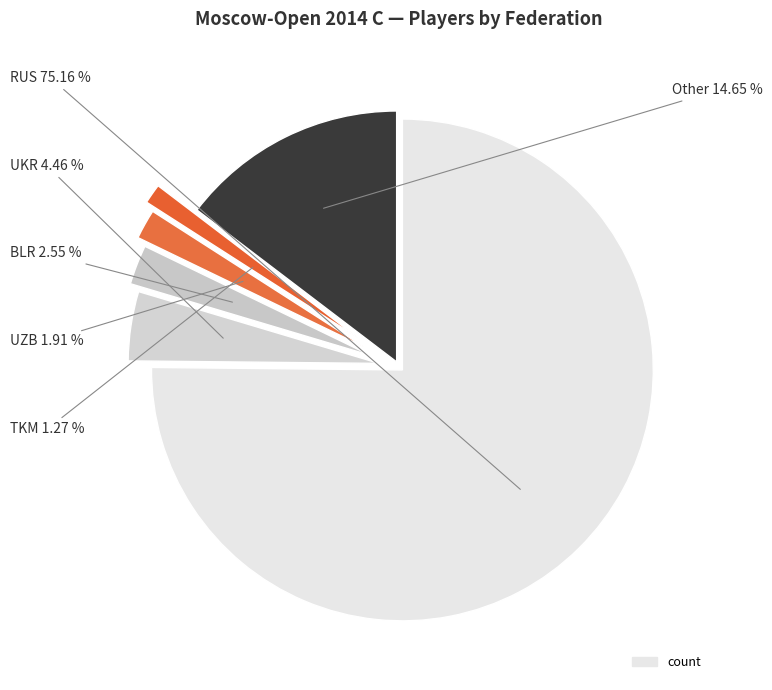

Count the number of slices in the pie.

6